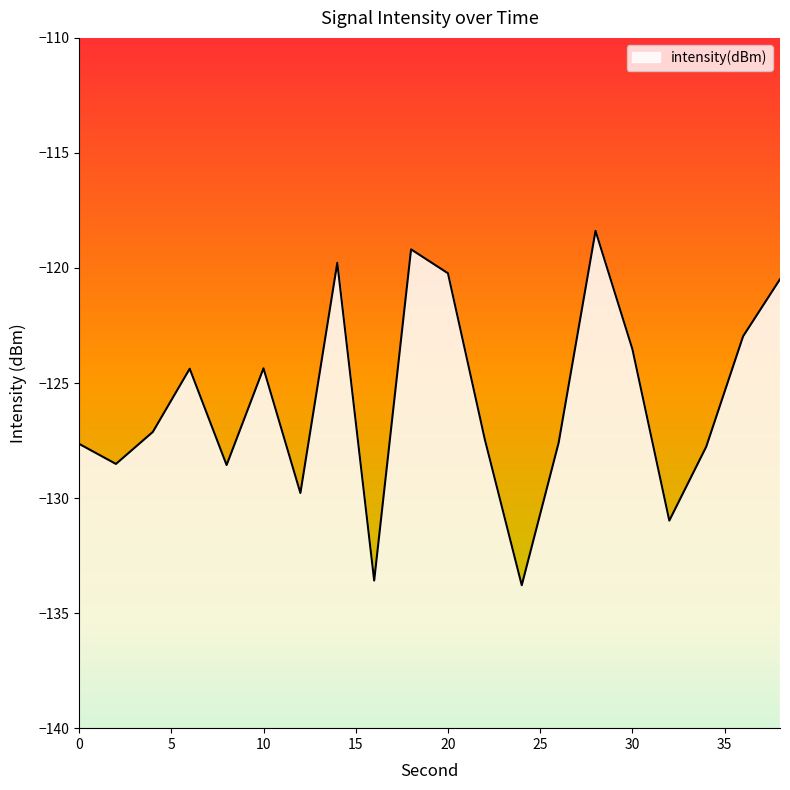

List the labels in order of value, smallest first.

24, 16, 32, 12, 8, 2, 34, 0, 26, 22, 4, 6, 10, 30, 36, 38, 20, 14, 18, 28